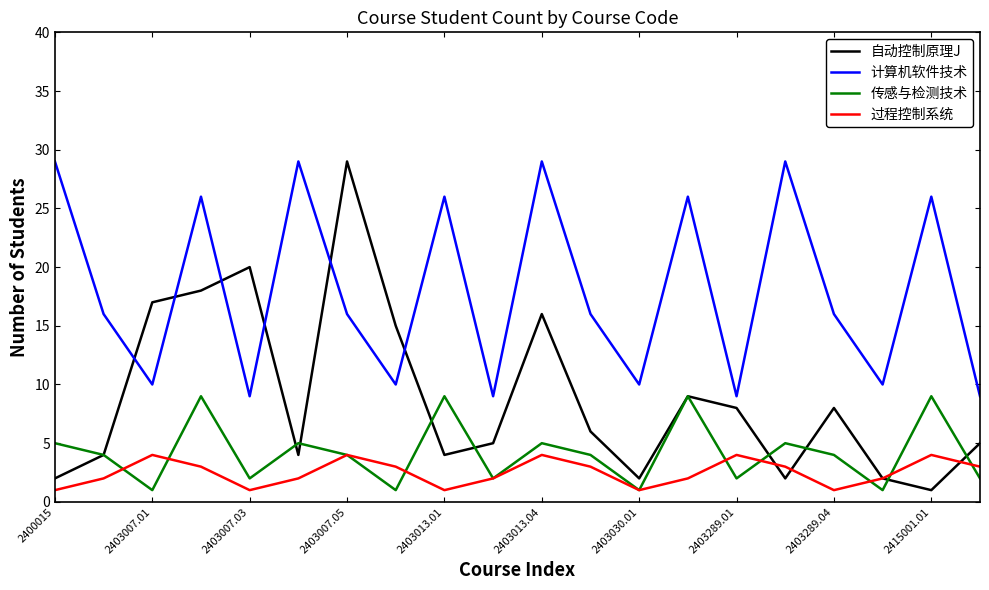

True or false: 计算机软件技术 and 过程控制系统 cross at least once.

False